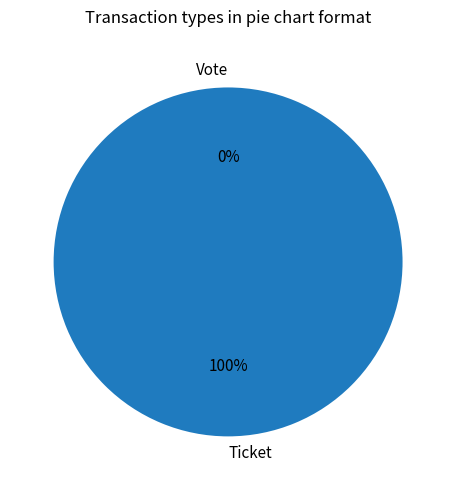

To the nearest percent, what is the combined percentage of Ticket and Vote?

100%